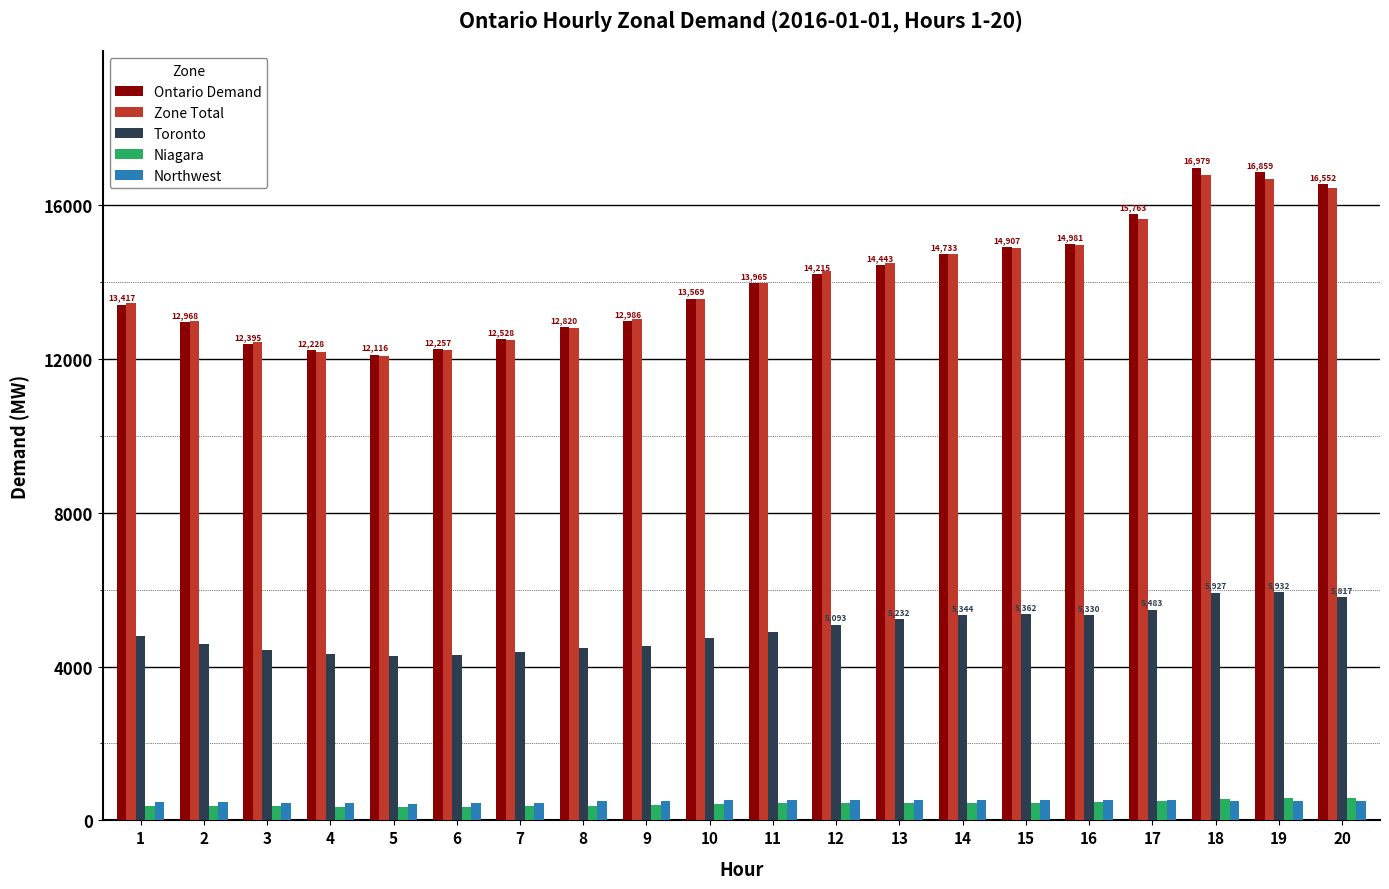

What is the sum of all Toronto values?

99300